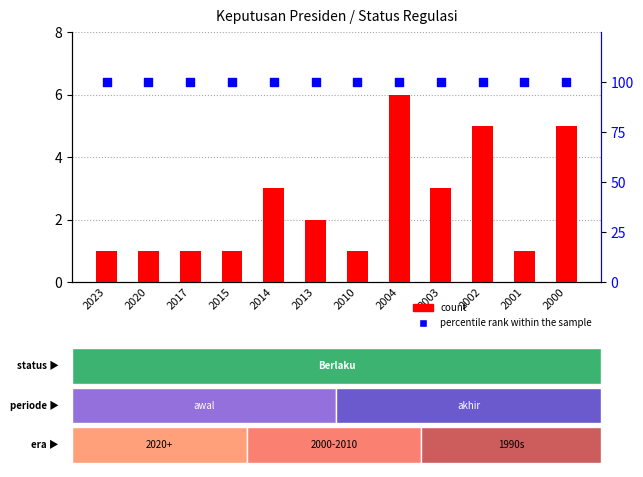

Which series reaches the minimum Y coordinate?

count